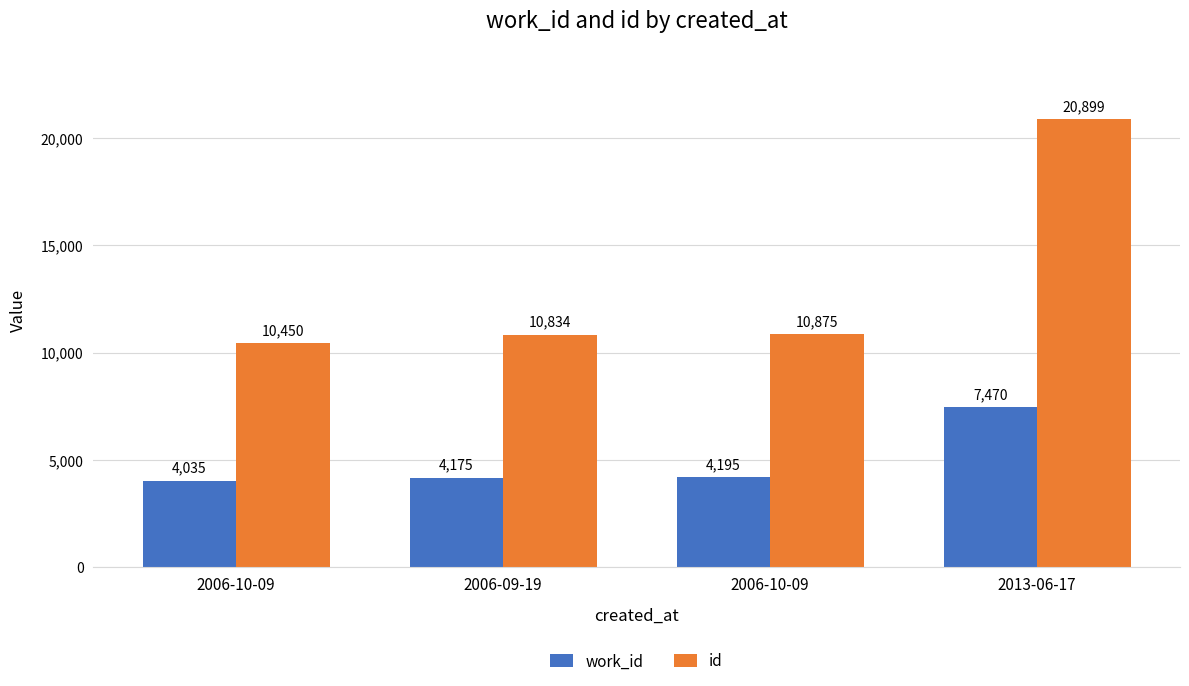

Rank the categories by work_id value from highest to lowest.

2013-06-17, 2006-10-09, 2006-09-19, 2006-10-09